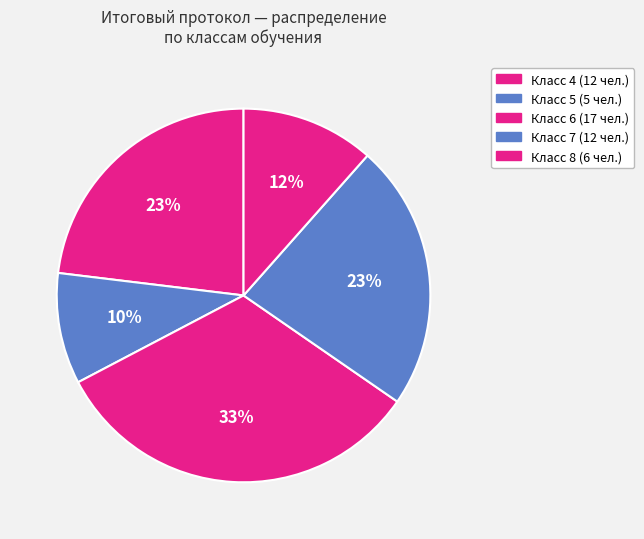

To the nearest percent, what portion does Класс 5 represent?

10%